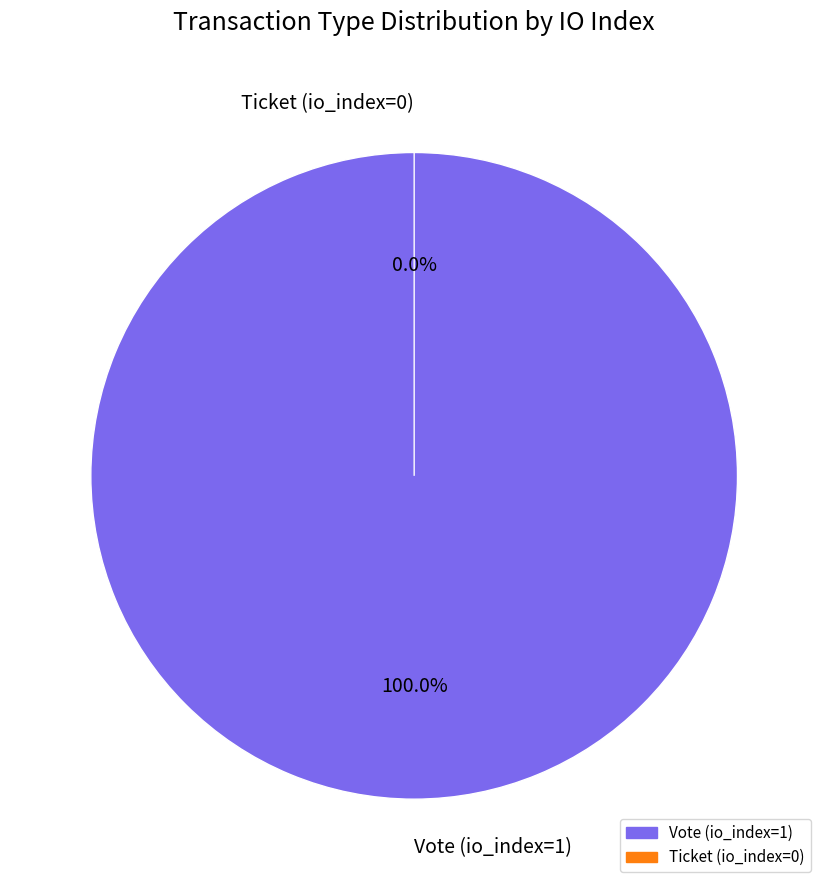

How many slices are in this pie chart?

2